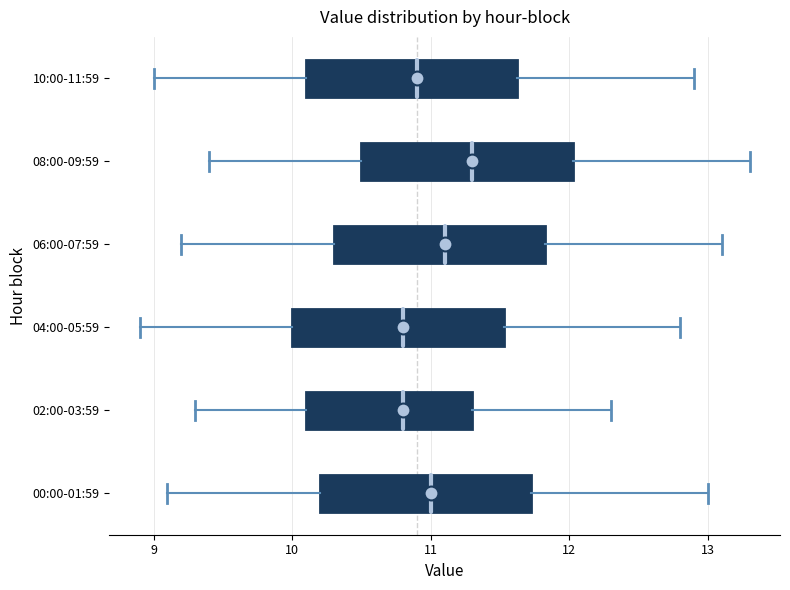

Which box's median line is the furthest to the right?

08:00-09:59